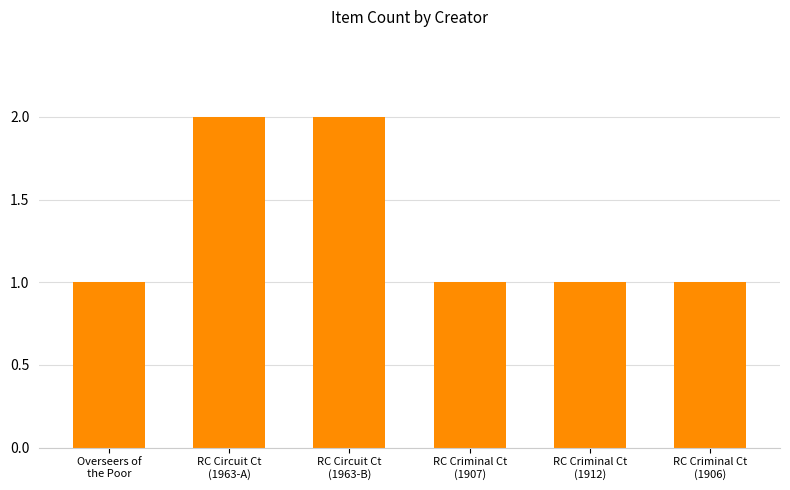

What is the sum of all values?

8